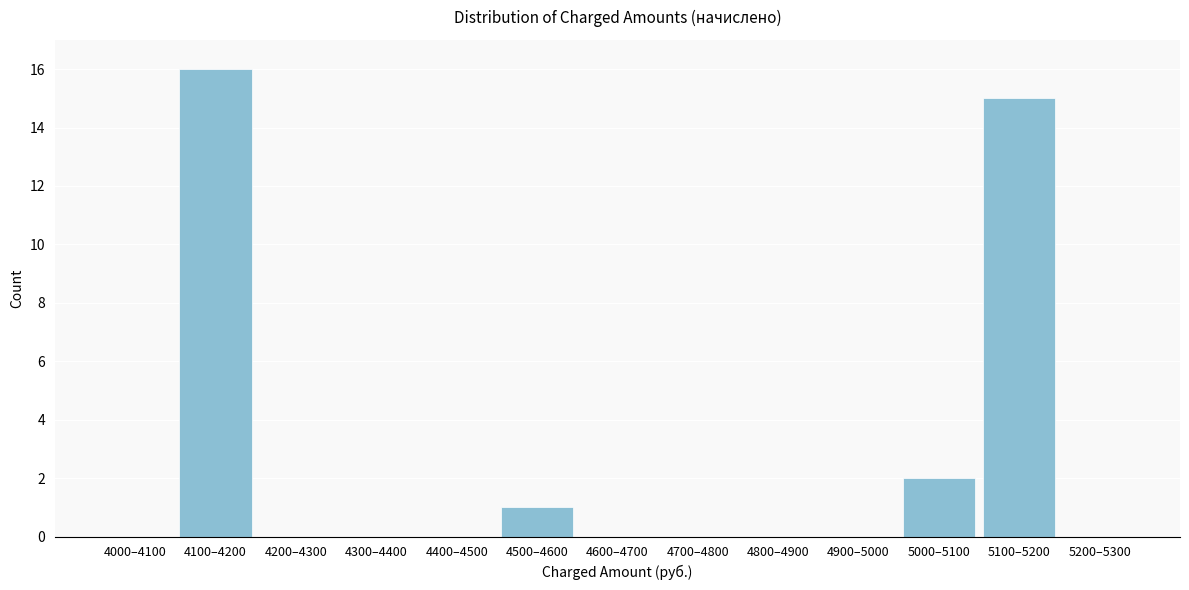

Reading right to left, extract all data points from this chart.

5200–5300=0	5100–5200=15	5000–5100=2	4900–5000=0	4800–4900=0	4700–4800=0	4600–4700=0	4500–4600=1	4400–4500=0	4300–4400=0	4200–4300=0	4100–4200=16	4000–4100=0